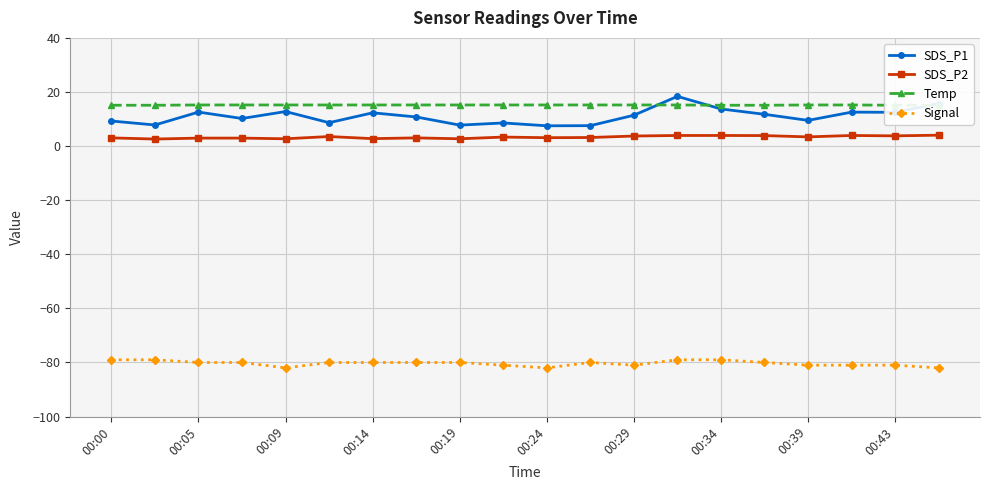

At how many categories does at least one series exceed -48?

20